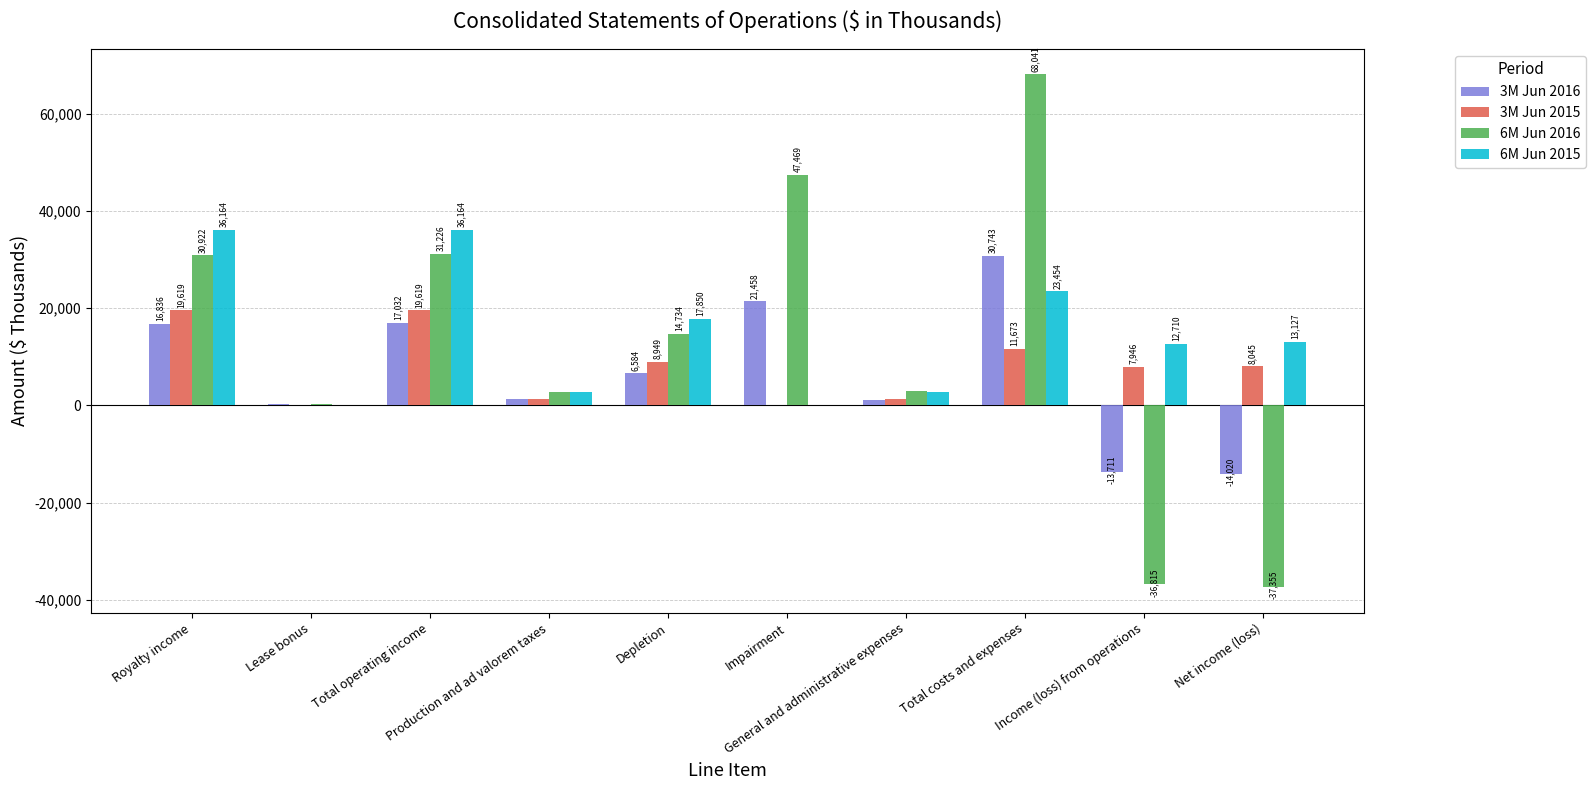

Which series has the largest total across all categories?

6M Jun 2015